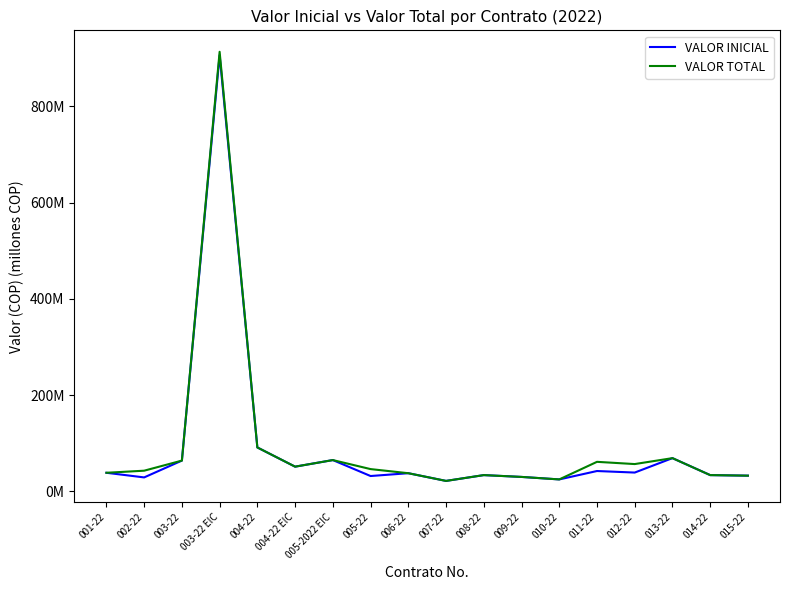

Is this an area chart (filled region under the line)?

No